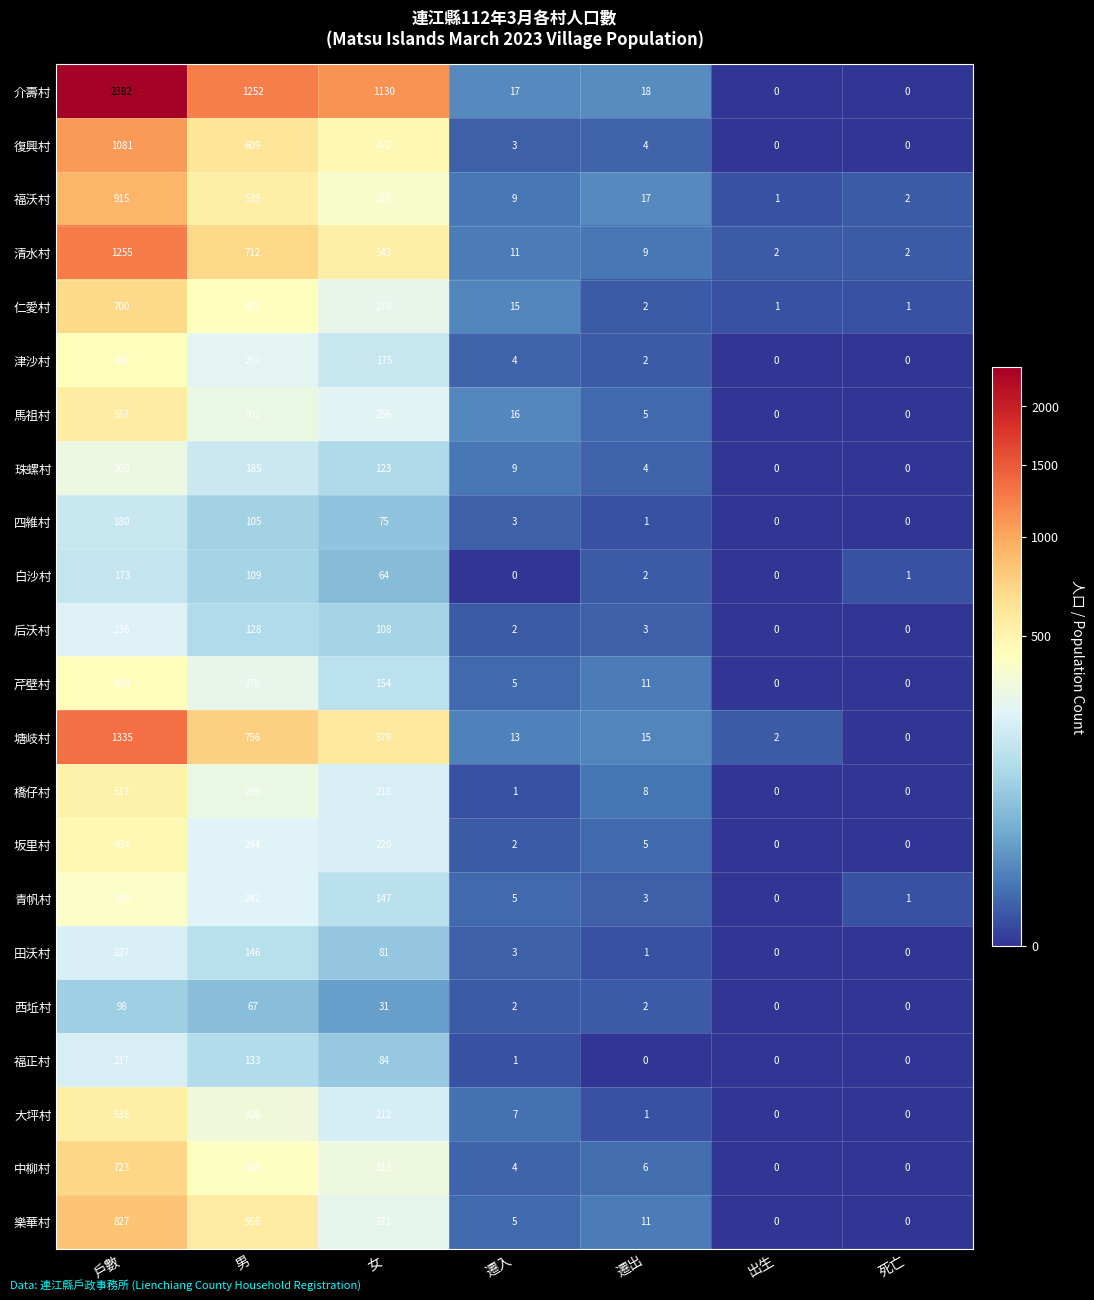

What is the average value of the 樂華村 series?

239